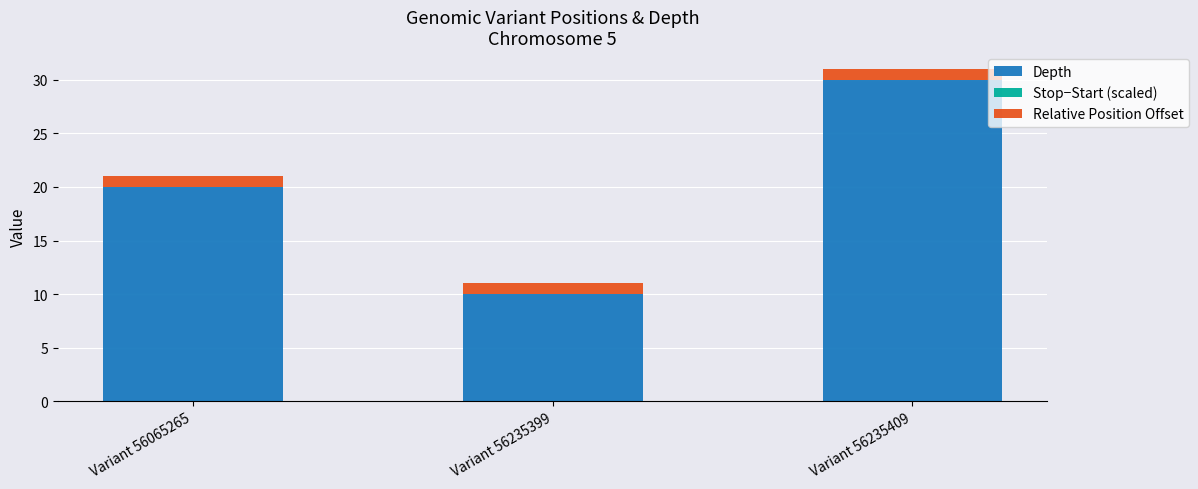

The Depth series shows 7.3 at Variant 56065265. True or false?

False